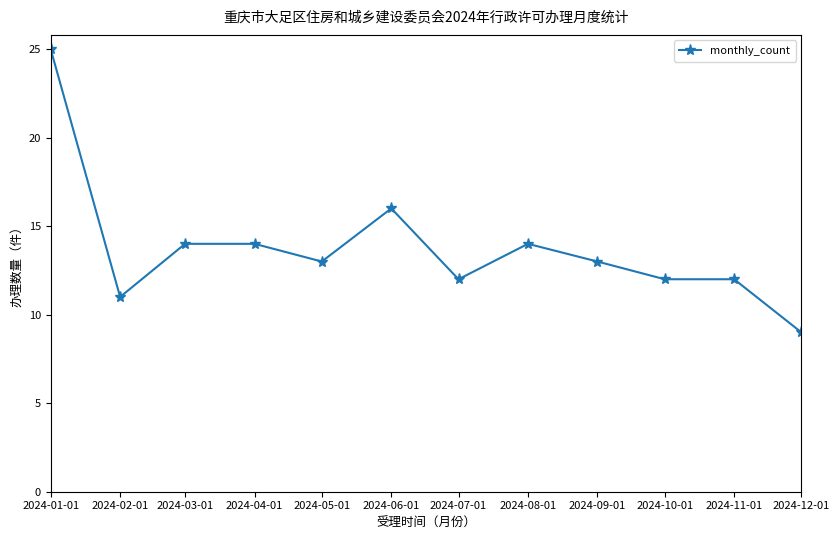

What is the change in value from 2024-07-01 to 2024-09-01?

+1